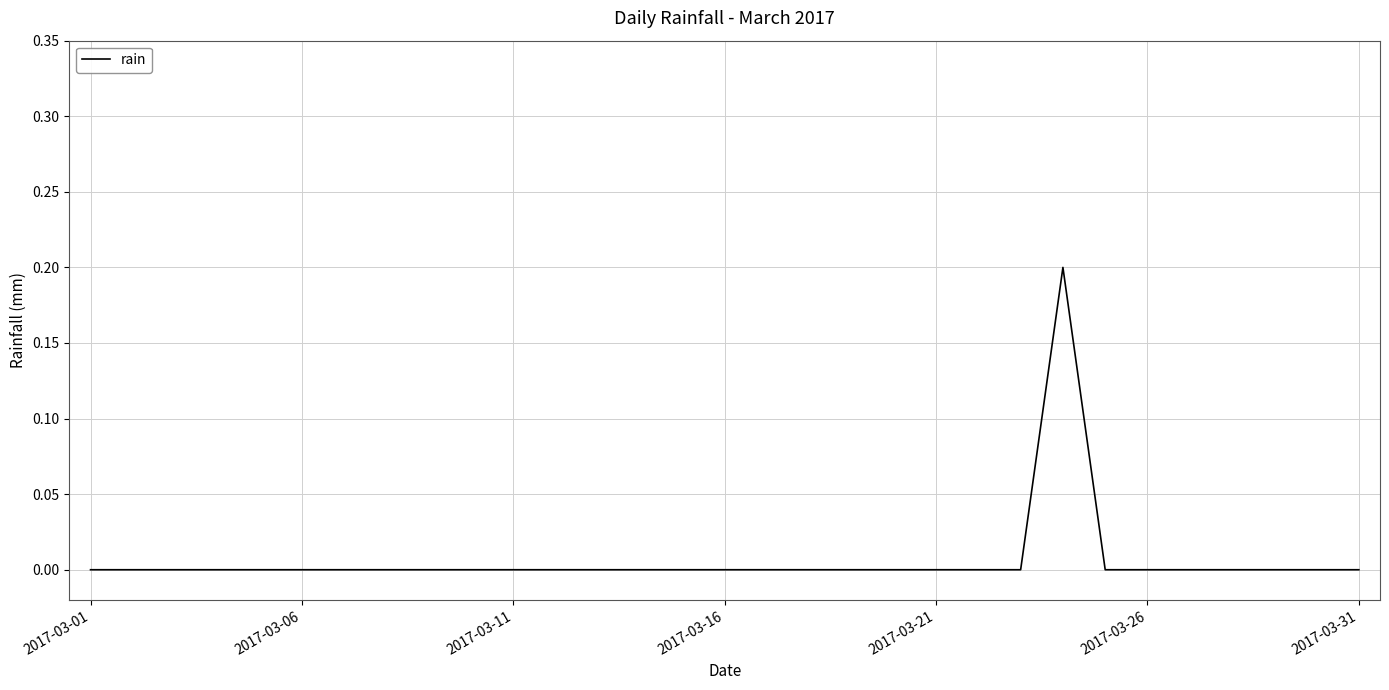

Which label corresponds to the smallest value in the chart?

2017-03-01